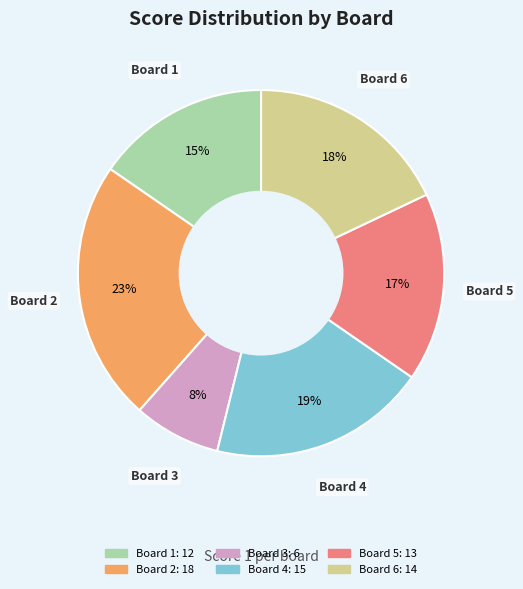

Which category has the biggest portion of the pie?

Board 2